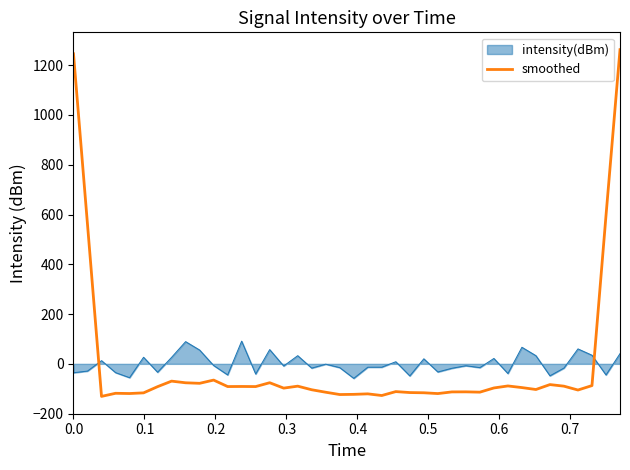

What is the difference between the maximum and minimum values in the intensity(dBm) series?

149.5